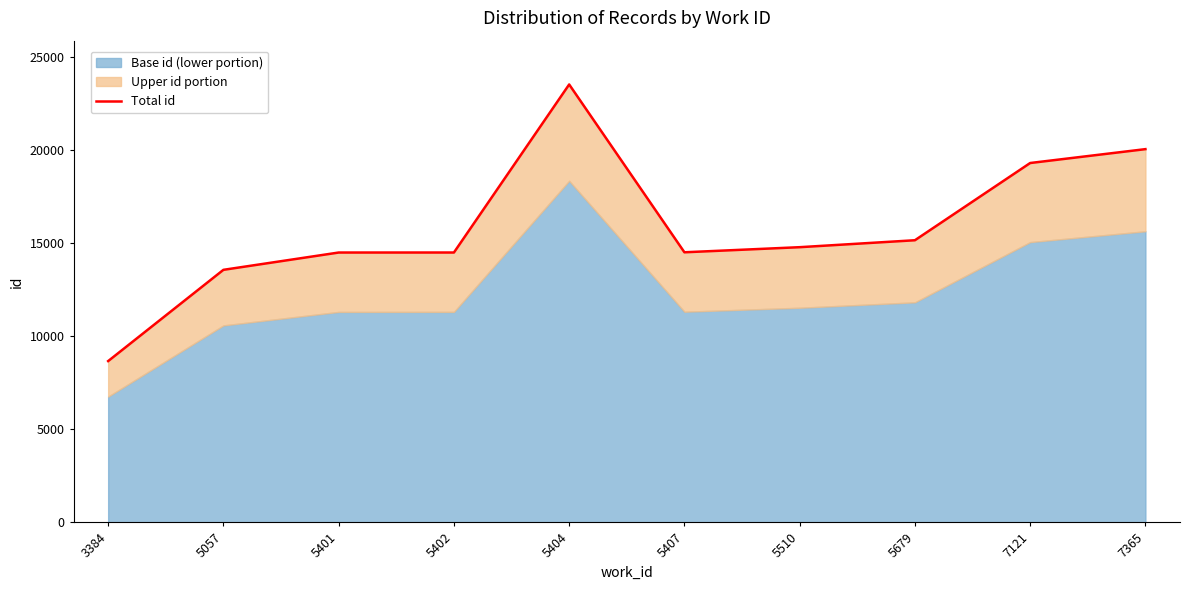

How many interior local peaks (higher than both neighbors) does the data have?

1